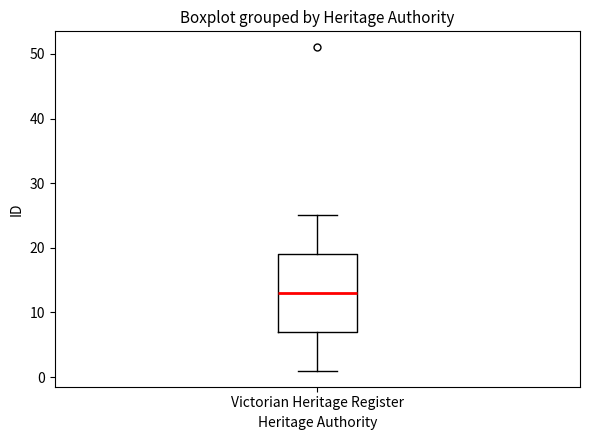

Where does the lower whisker of the box for Victorian Heritage Register end on the y-axis? The values are not printed on the chart, so give them approximately, as read against the axis.

1